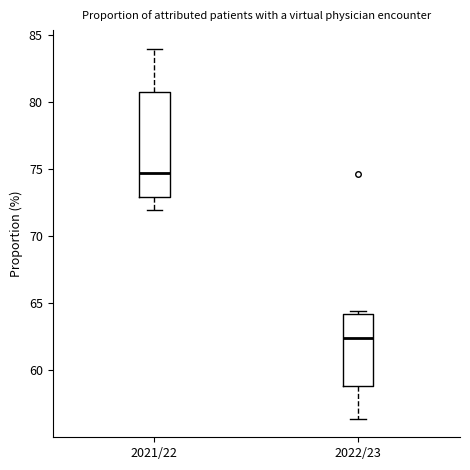

Where is the upper edge of the box for 2021/22 on the y-axis? The values are not printed on the chart, so give them approximately, as read against the axis.

80.5